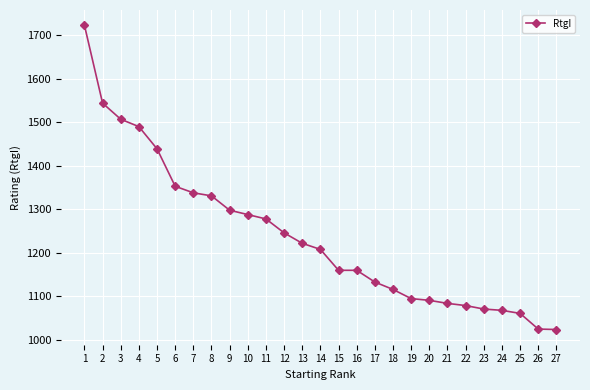

What is the smallest value displayed?

1024